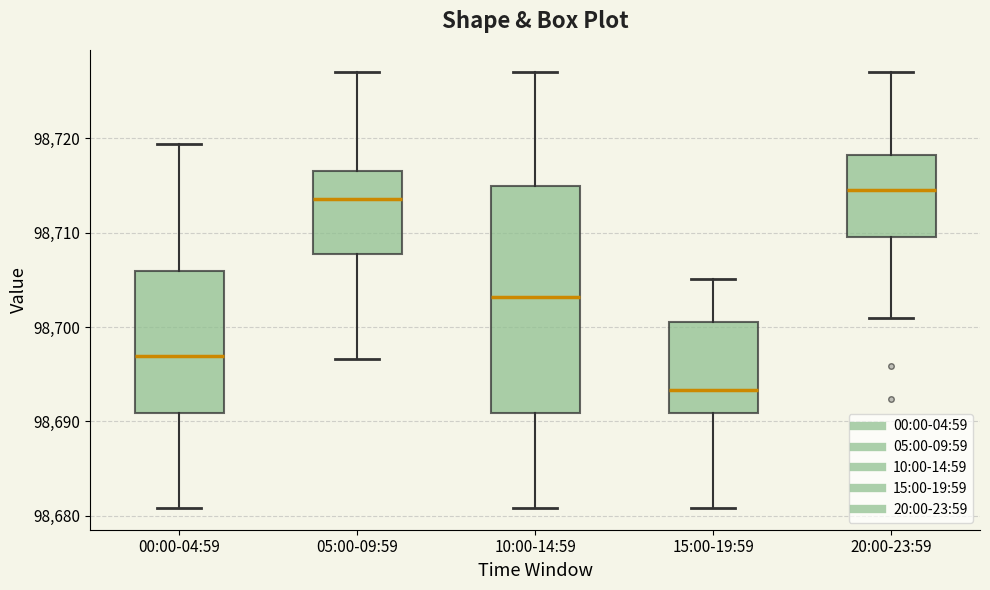

Reading left to right, read every box against the y-axis: the position of its median line, the range the box covers, and the ends of its whiskers. The values are not printed on the chart, so give them approximately, as read against the axis.

00:00-04:59: median 98697, box 98691 to 98706, whiskers 98681 to 98719
05:00-09:59: median 98714, box 98708 to 98717, whiskers 98697 to 98727
10:00-14:59: median 98703, box 98691 to 98715, whiskers 98681 to 98727
15:00-19:59: median 98693, box 98691 to 98701, whiskers 98681 to 98705
20:00-23:59: median 98714, box 98710 to 98718, whiskers 98701 to 98727